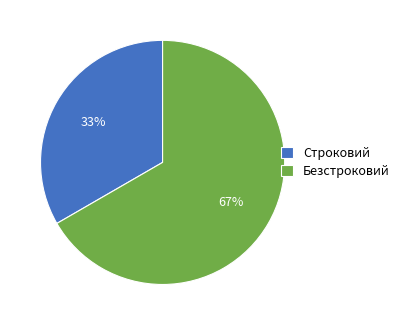

To the nearest percent, what percentage of the pie is Безстроковий?

67%